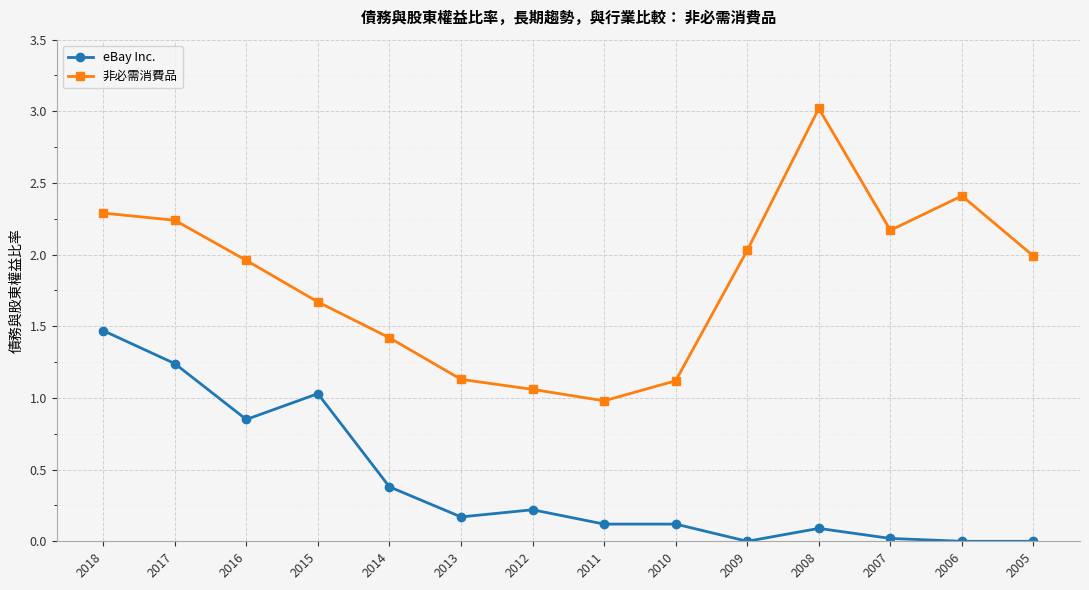

List the series in order of their overall mean, highest first.

非必需消費品, eBay Inc.